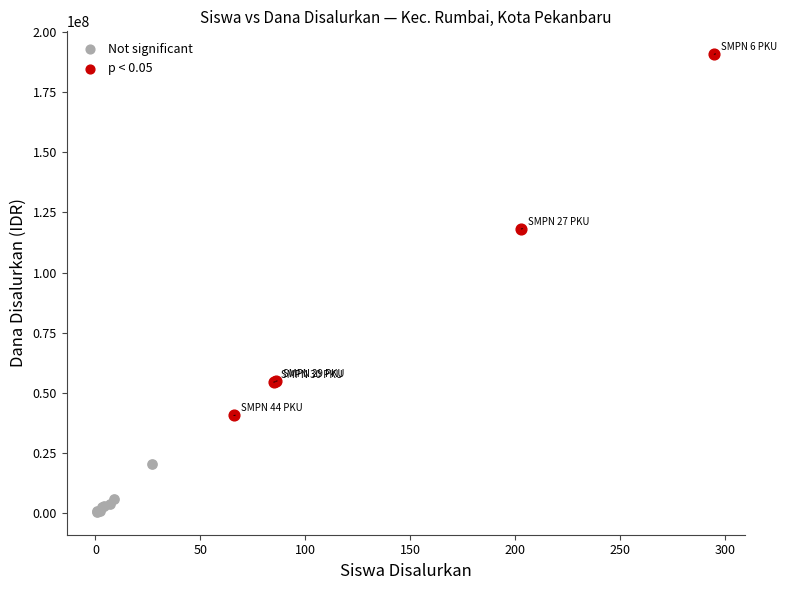

What are all the series names shown in the legend?

Not significant, p < 0.05